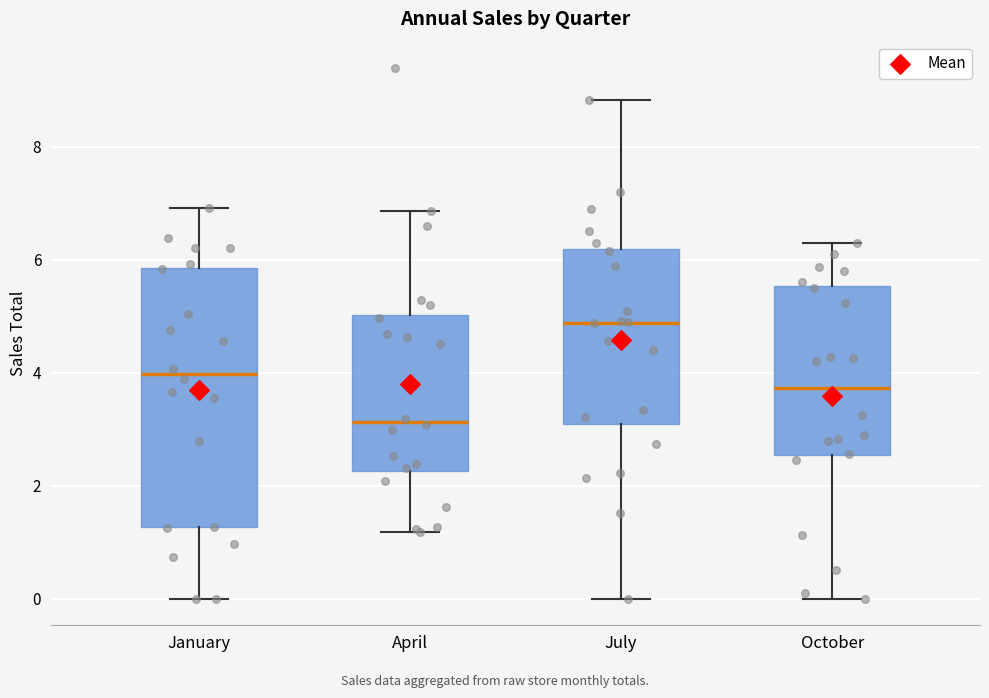

Which box has the lowest median line?

April